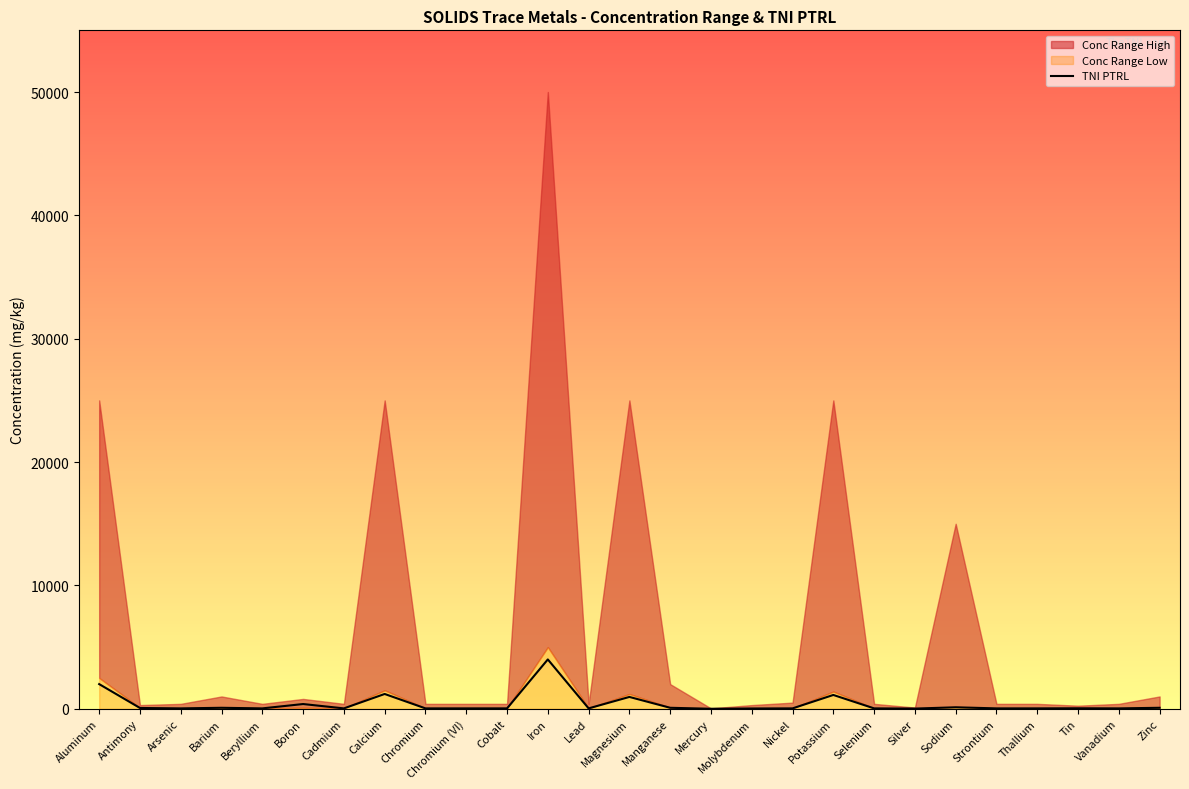

Which label corresponds to the largest value in the chart?

Iron